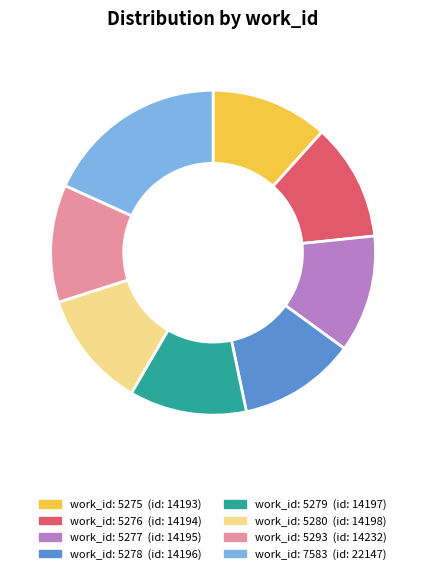

Is there a majority slice in this chart?

No